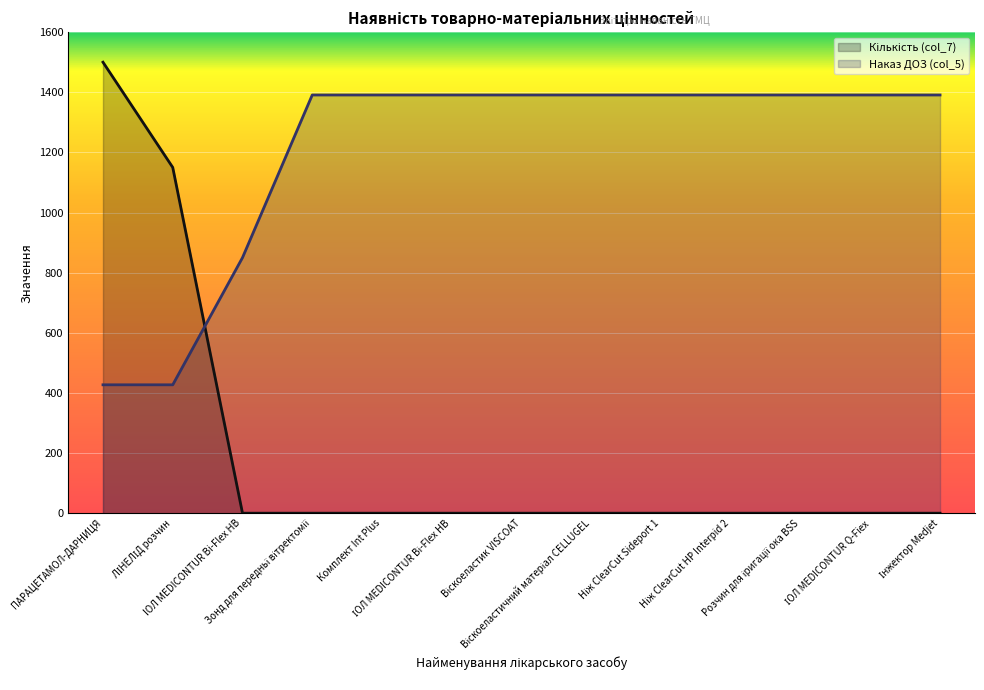

The Наказ ДОЗ (col_5) series shows 960 at Інжектор Medjet. True or false?

False